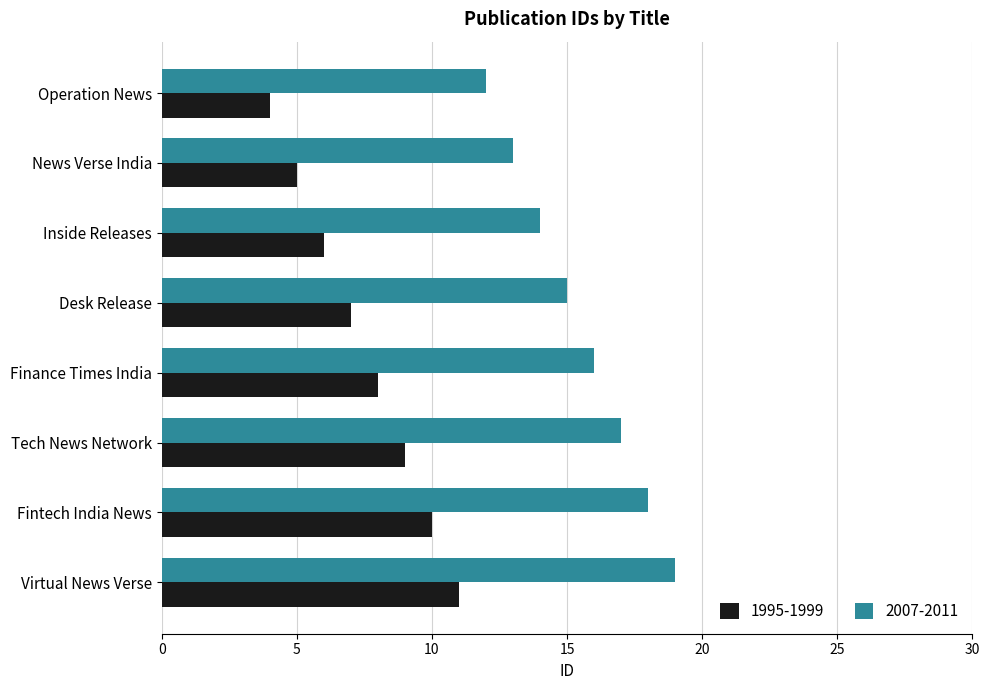

Rank the series at Tech News Network from highest to lowest value.

2007-2011, 1995-1999